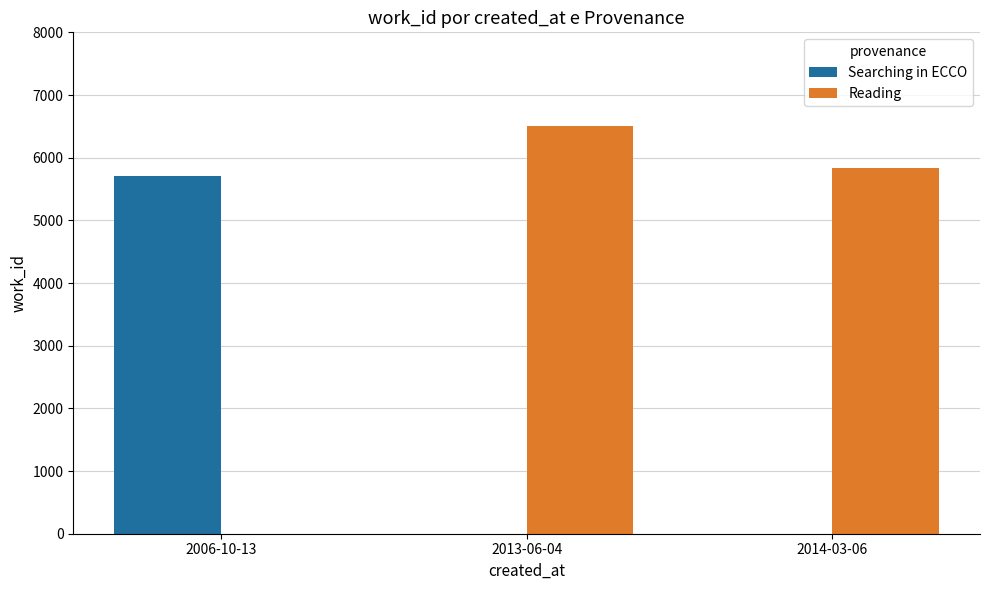

Count the number of categories in the chart.

3